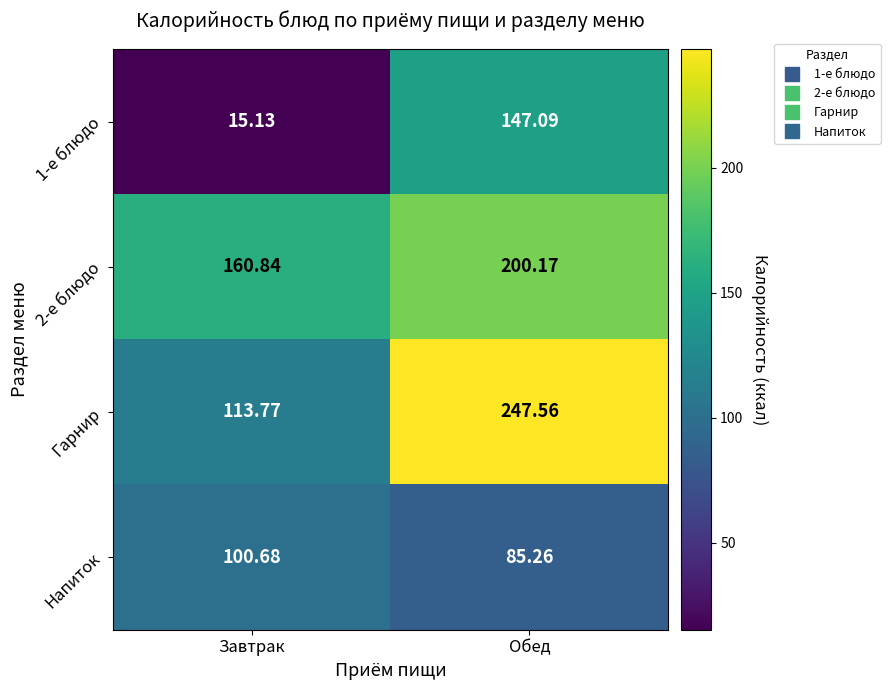

Which label corresponds to the largest value in the chart?

Обед